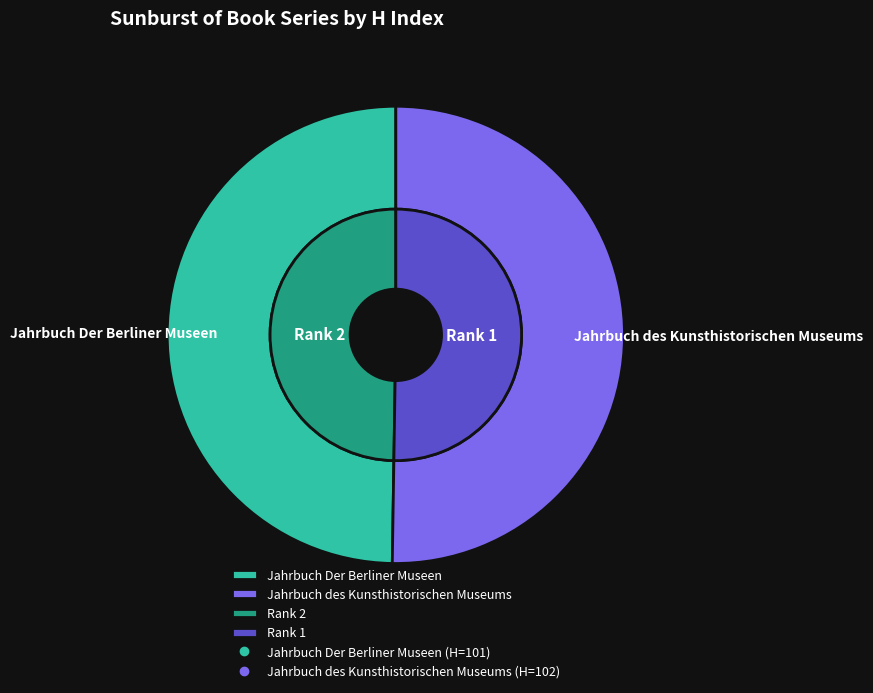

To the nearest percent, what is the combined percentage of Jahrbuch Der Berliner Museen and Jahrbuch des Kunsthistorischen Museums?

100%